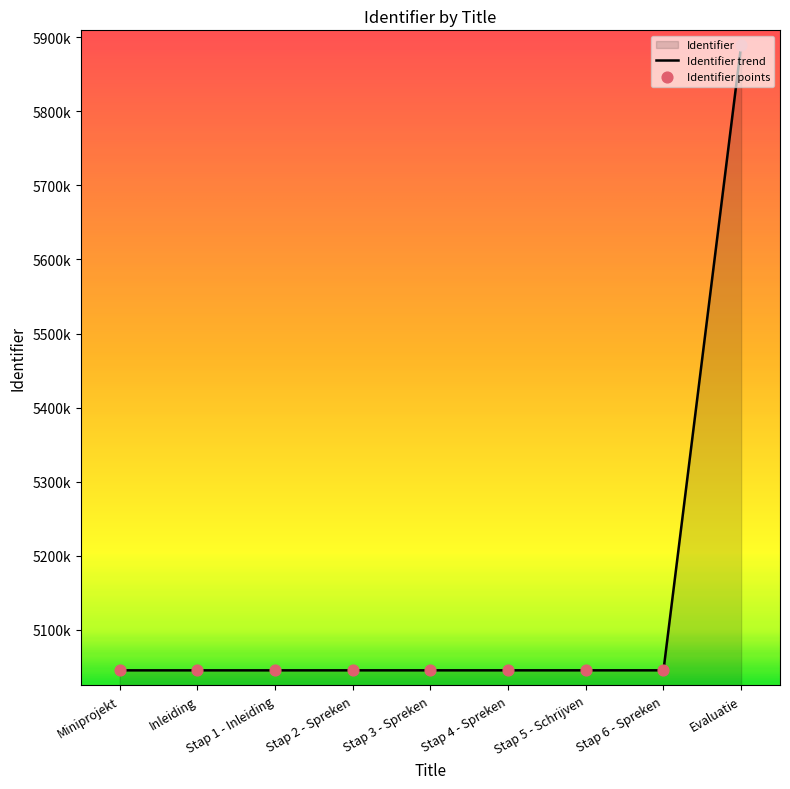

Which has a higher value, Stap 5 - Schrijven or Inleiding?

Stap 5 - Schrijven